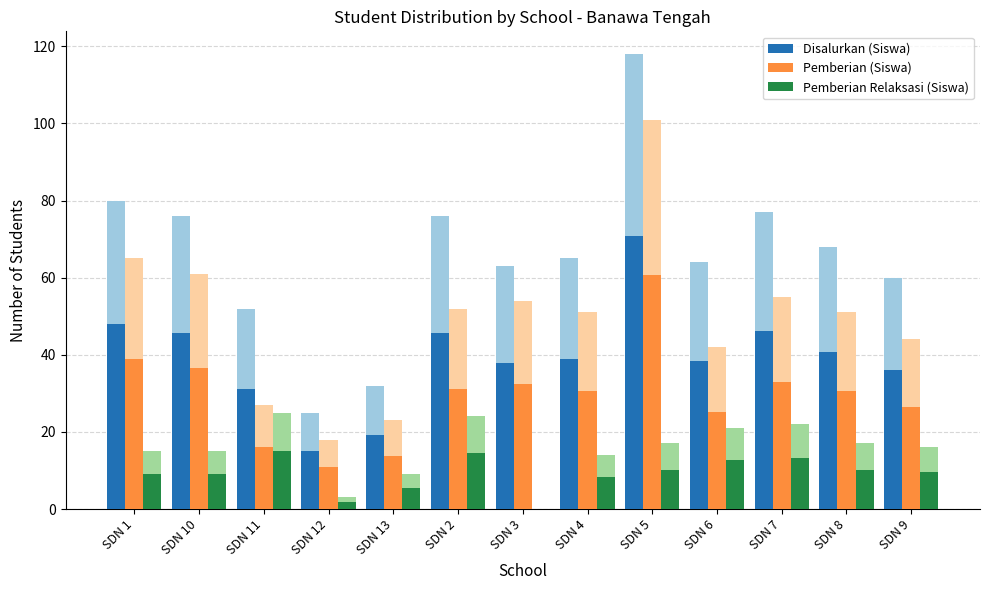

How many data points in Pemberian (Siswa) are less than 30?

5